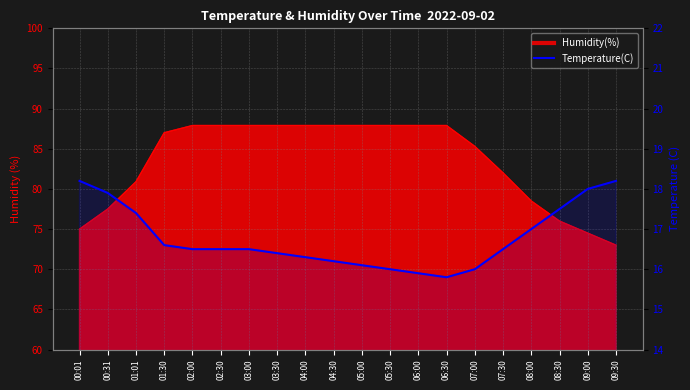

What position from the left is 02:00?

5